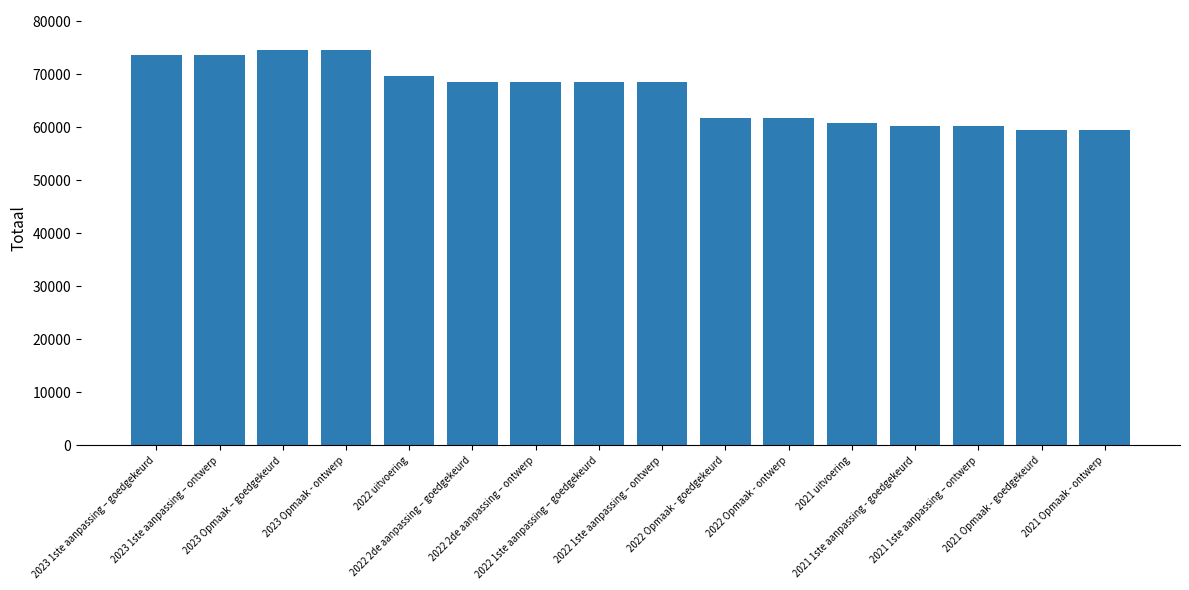

Reading left to right, extract all data points from this chart.

2023 1ste aanpassing – goedgekeurd=73714	2023 1ste aanpassing – ontwerp=73714	2023 Opmaak – goedgekeurd=74644	2023 Opmaak - ontwerp=74644	2022 uitvoering=69628	2022 2de aanpassing – goedgekeurd=68445	2022 2de aanpassing – ontwerp=68445	2022 1ste aanpassing – goedgekeurd=68445	2022 1ste aanpassing – ontwerp=68445	2022 Opmaak - goedgekeurd=61784	2022 Opmaak - ontwerp=61784	2021 uitvoering=60876	2021 1ste aanpassing - goedgekeurd=60228	2021 1ste aanpassing – ontwerp=60228	2021 Opmaak - goedgekeurd=59388	2021 Opmaak - ontwerp=59388